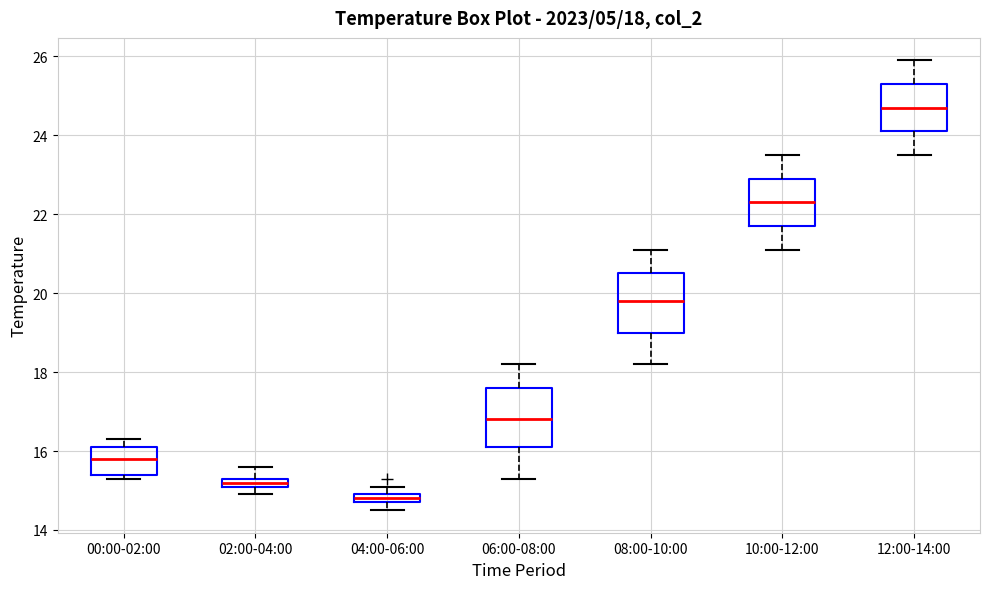

Which box's median line is the highest?

12:00-14:00